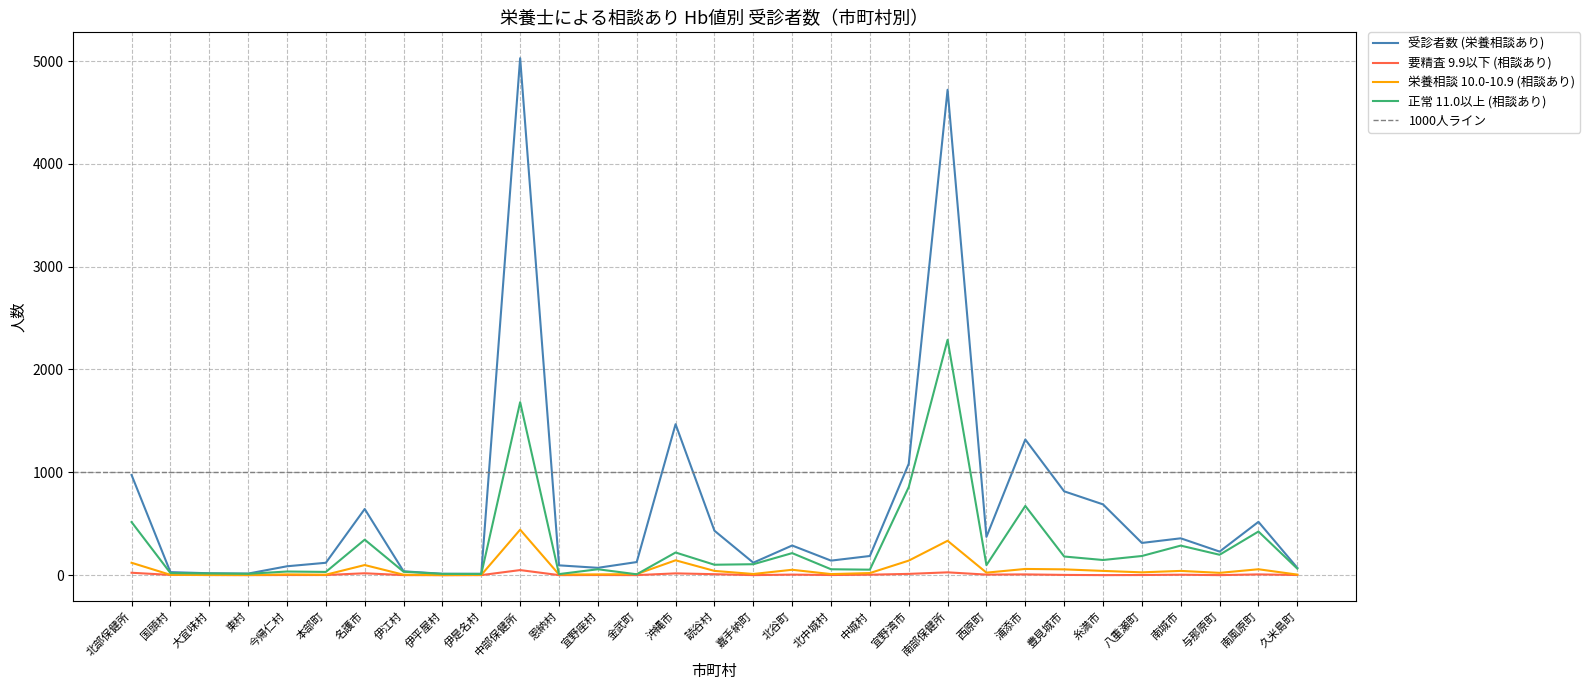

At which category does the chart reach its minimum across all series?

東村